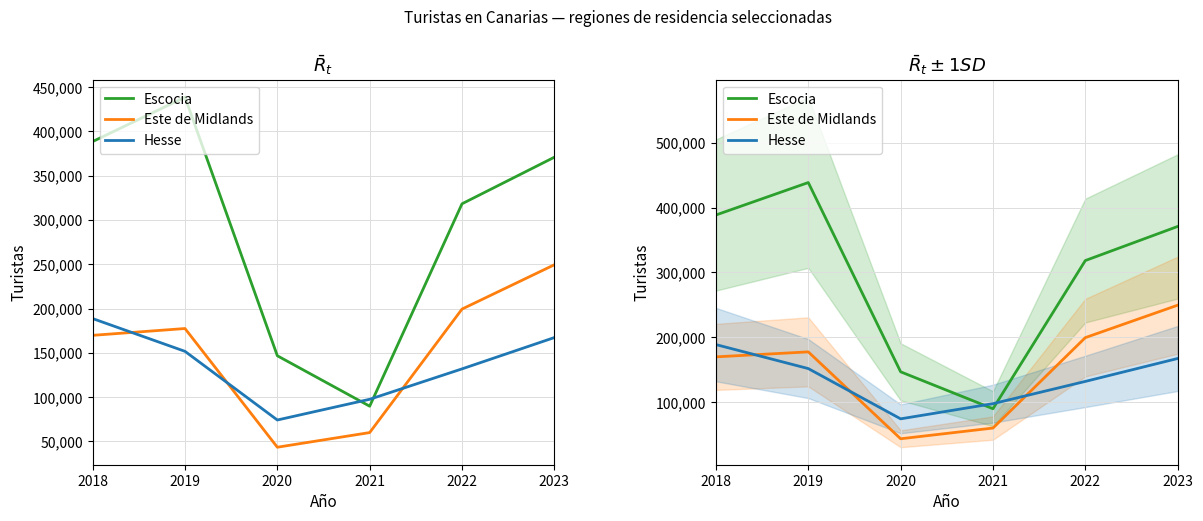

Between 2022 and 2019, which is larger?

2019